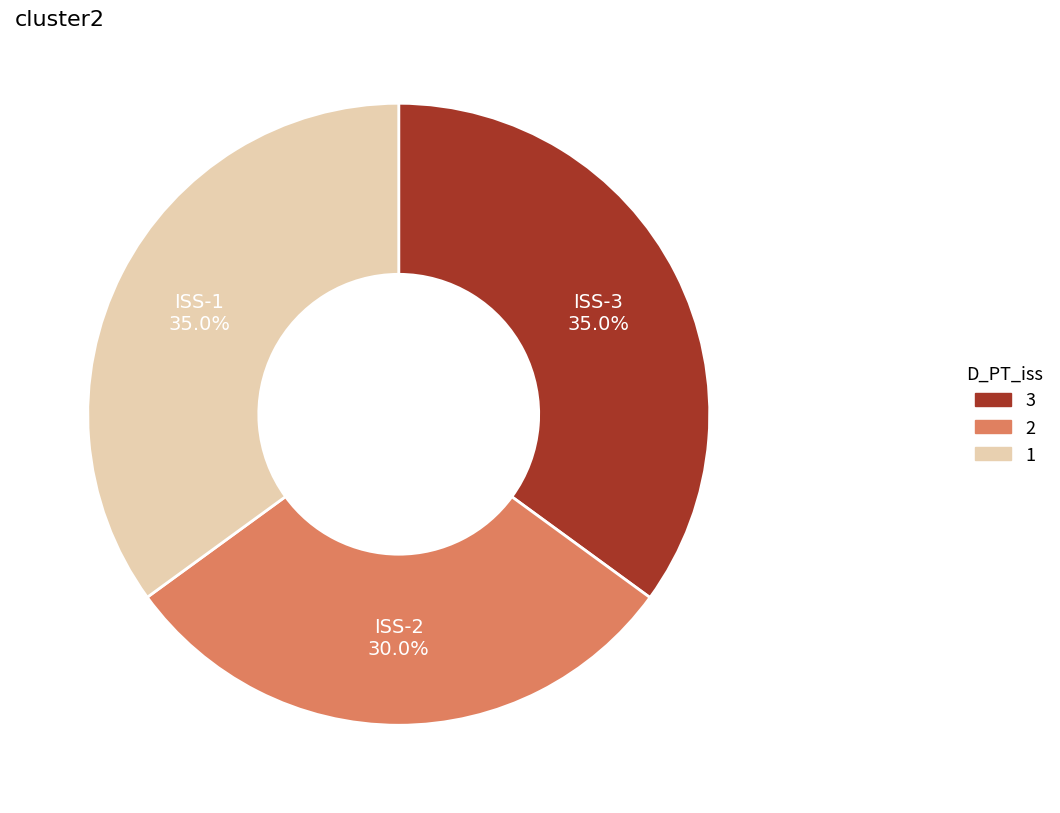

Is there any slice that represents more than half of the pie?

No